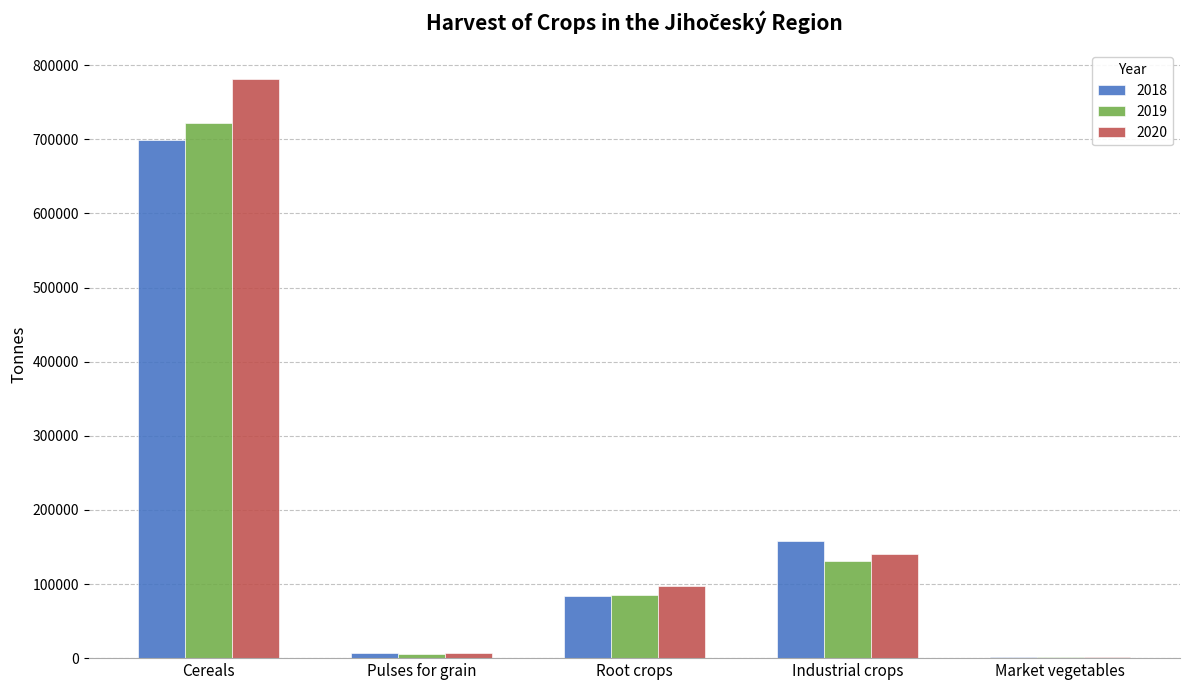

What are all the series names shown in the legend?

2018, 2019, 2020